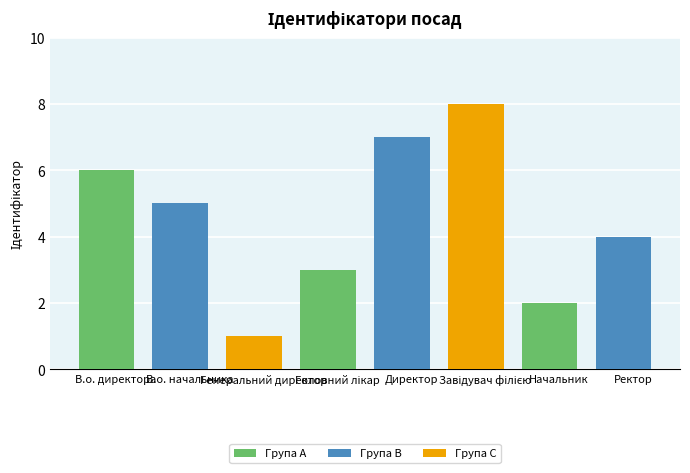

List the labels in order of value, largest first.

Завідувач філією, Директор, В.о. директора, В.о. начальника, Ректор, Головний лікар, Начальник, Генеральний директор